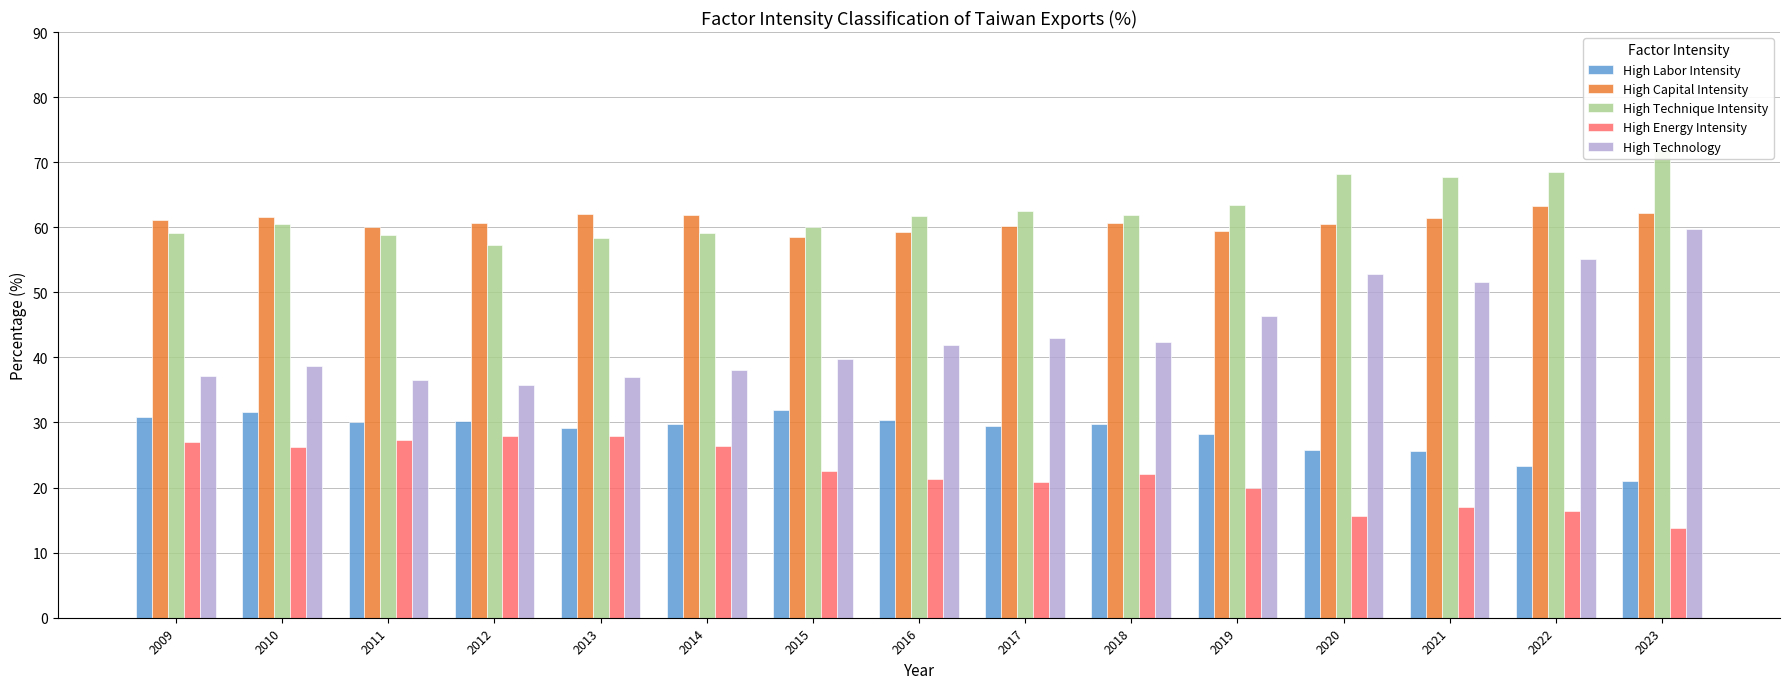

Between 2019 and 2011, which is larger?

2011